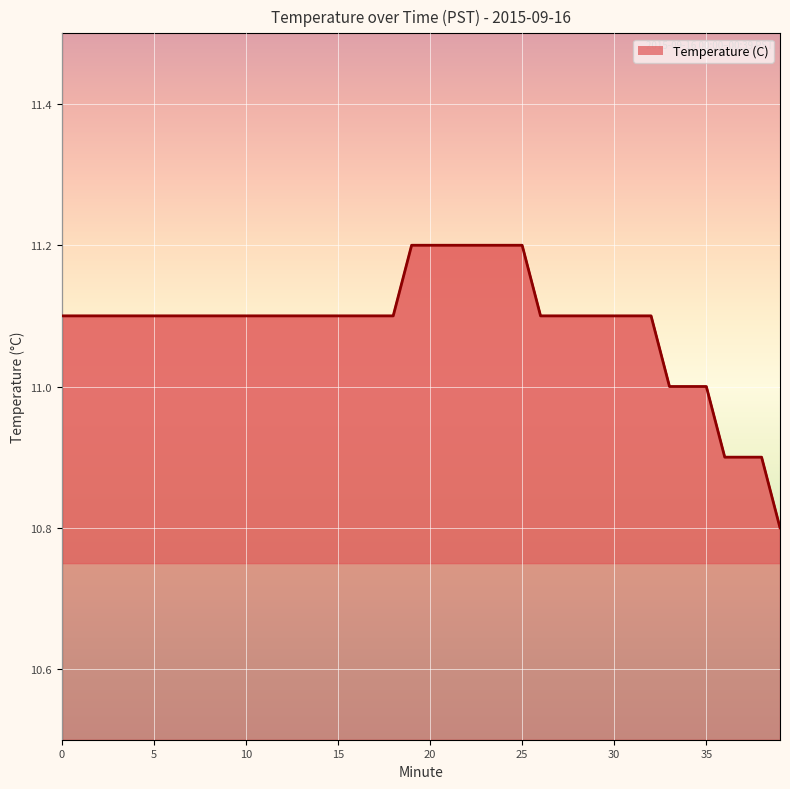

How many lines are shown in the chart?

1